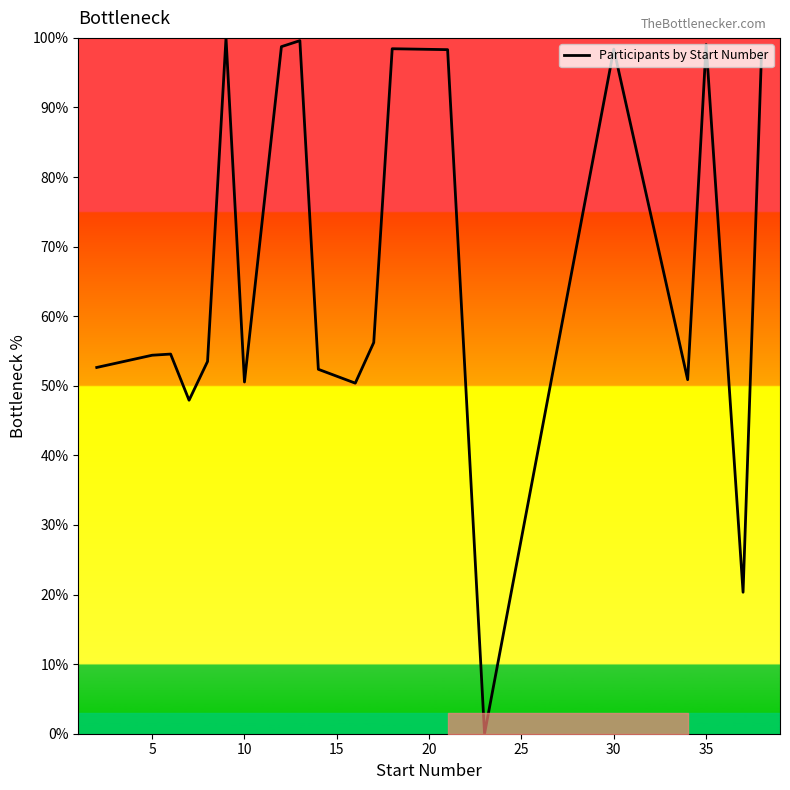

What is the difference between the maximum and second lowest values?

79.7